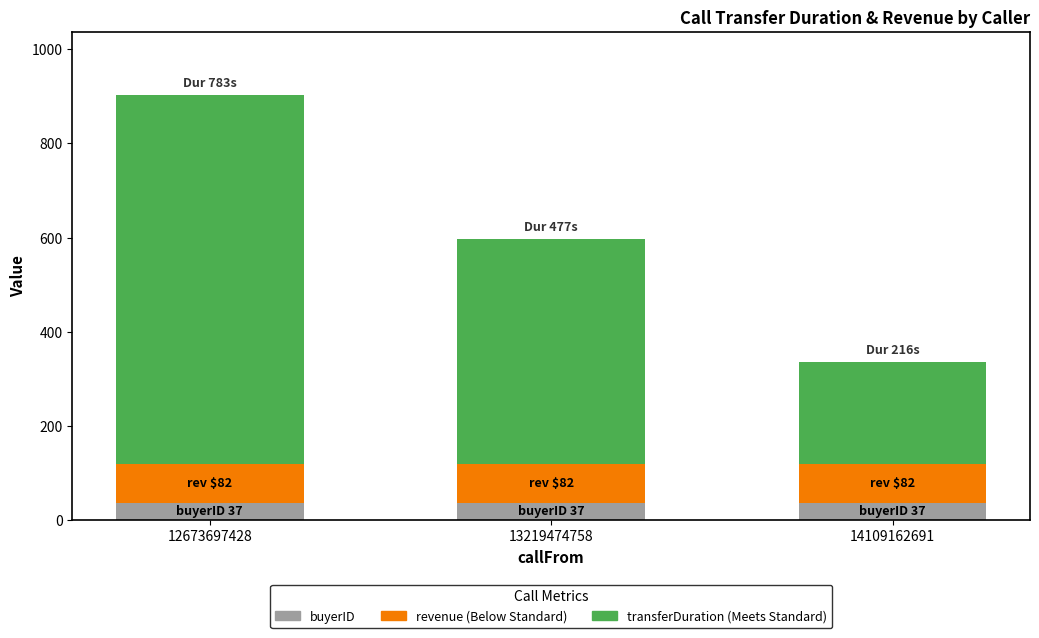

Does the chart contain stacked bars?

Yes